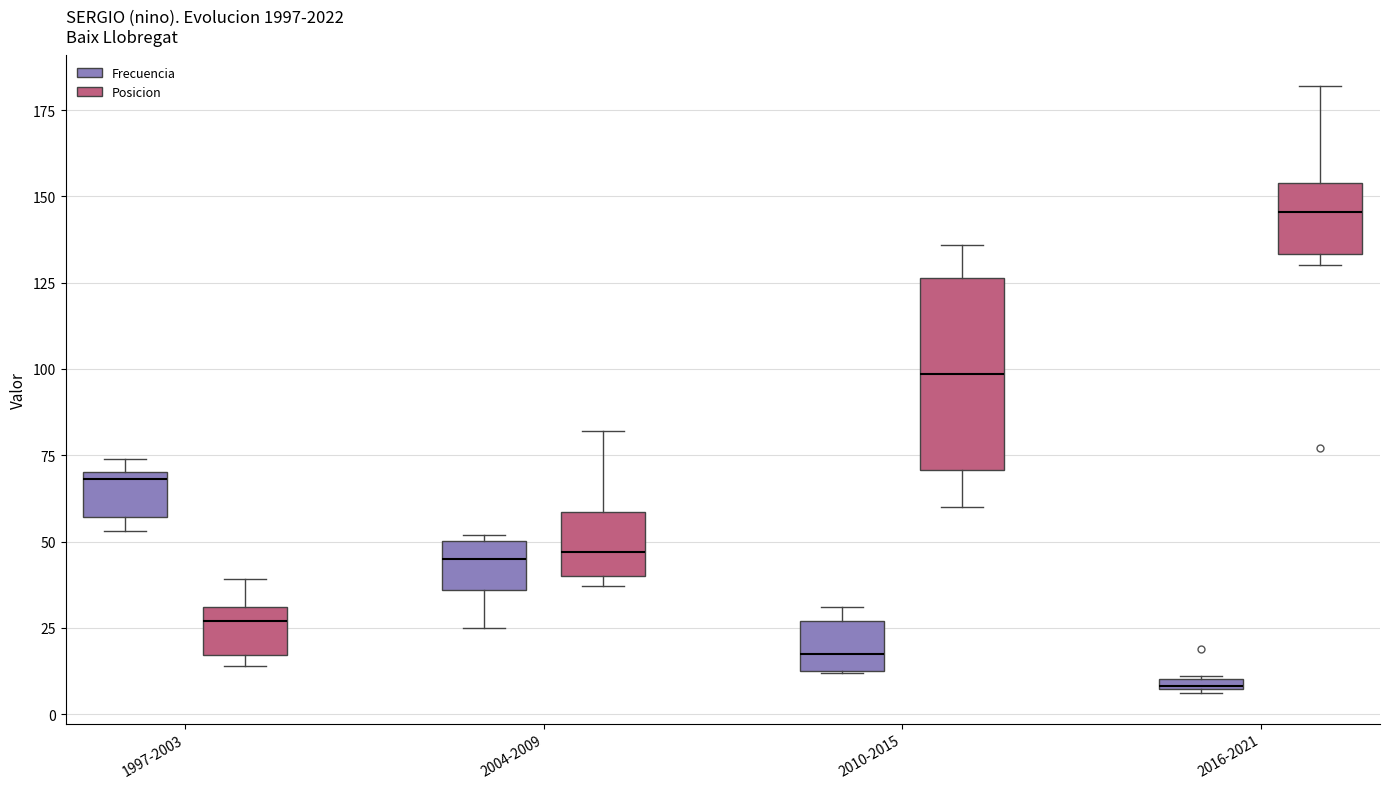

Where does the upper whisker of the box for 2004-2009 (Posicion) end on the y-axis? The values are not printed on the chart, so give them approximately, as read against the axis.

80